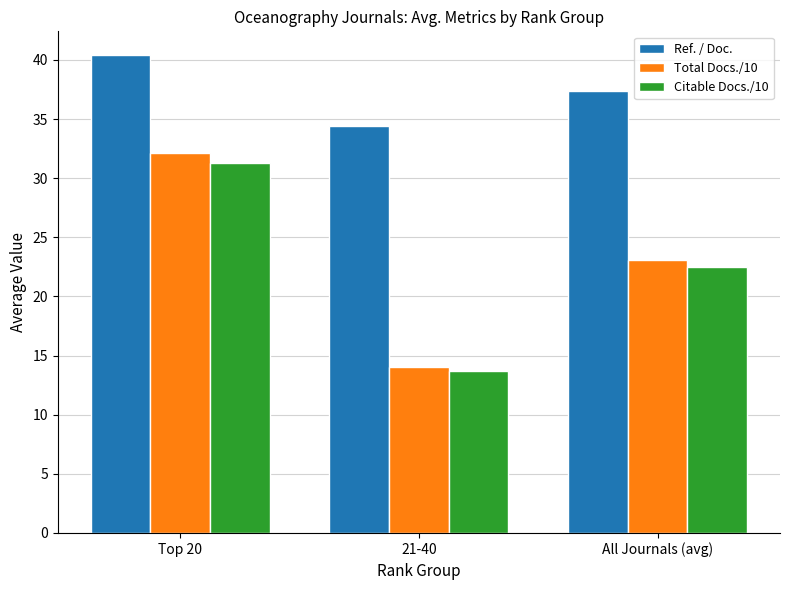

What is the difference between the maximum and second lowest values in the Total Docs./10 series?

9.0